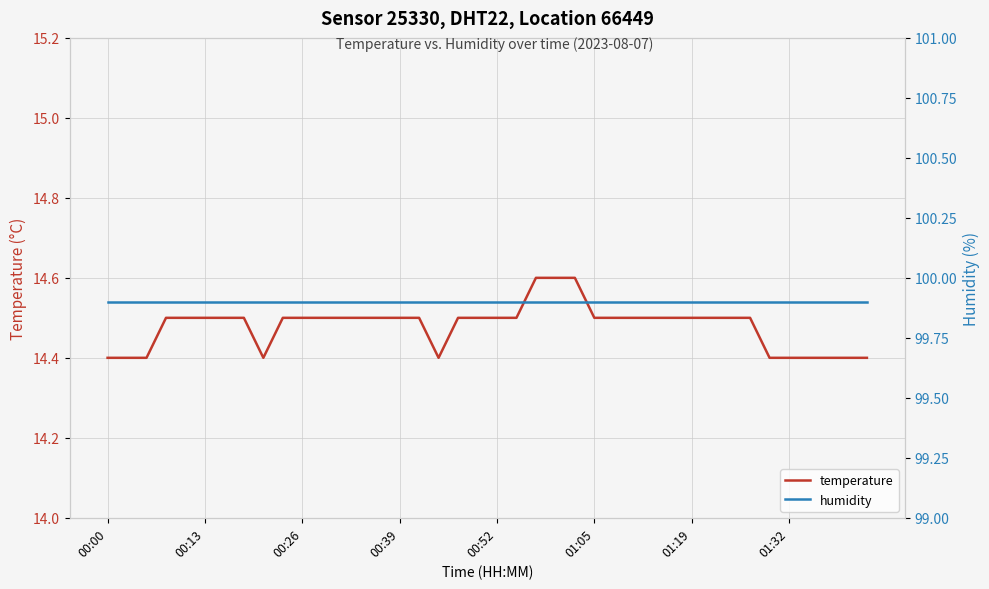

Is it true that temperature equals 14.4 at 01:32?

True